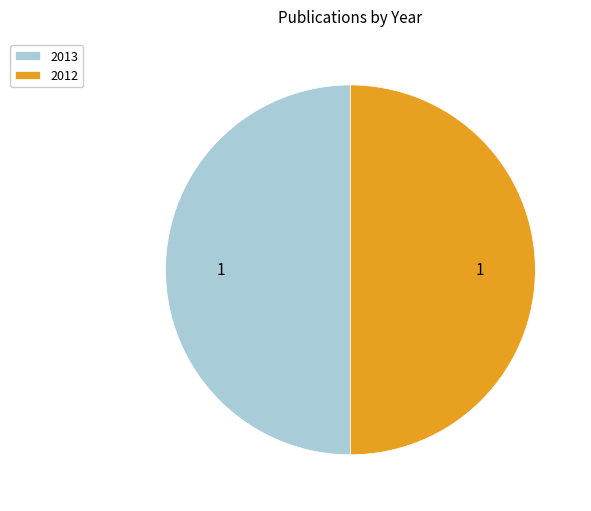

True or false: 2013 accounts for 64% of the total.

False